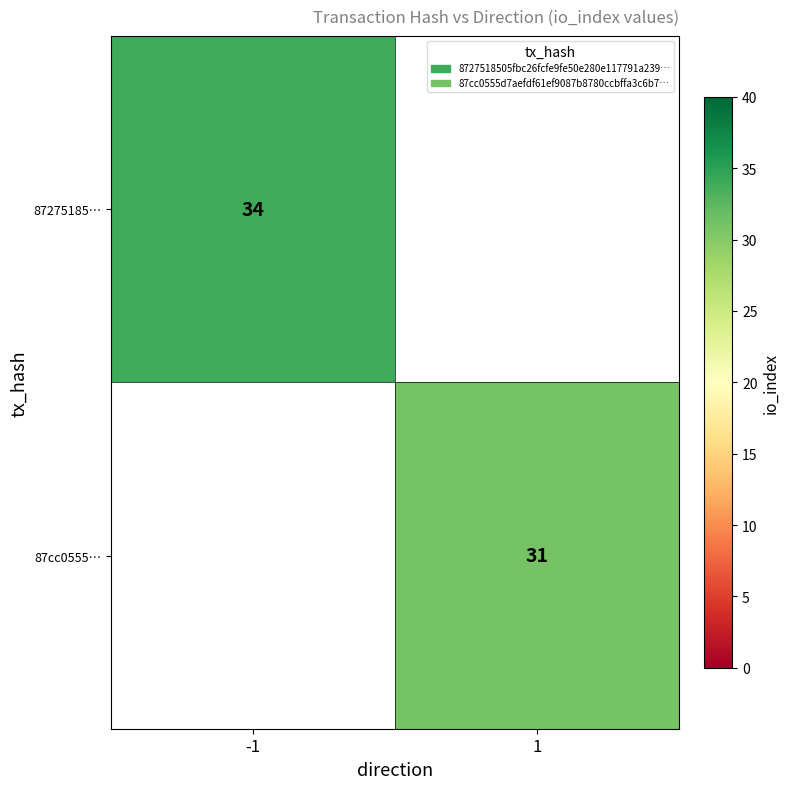

What is the smallest value displayed?

31.0